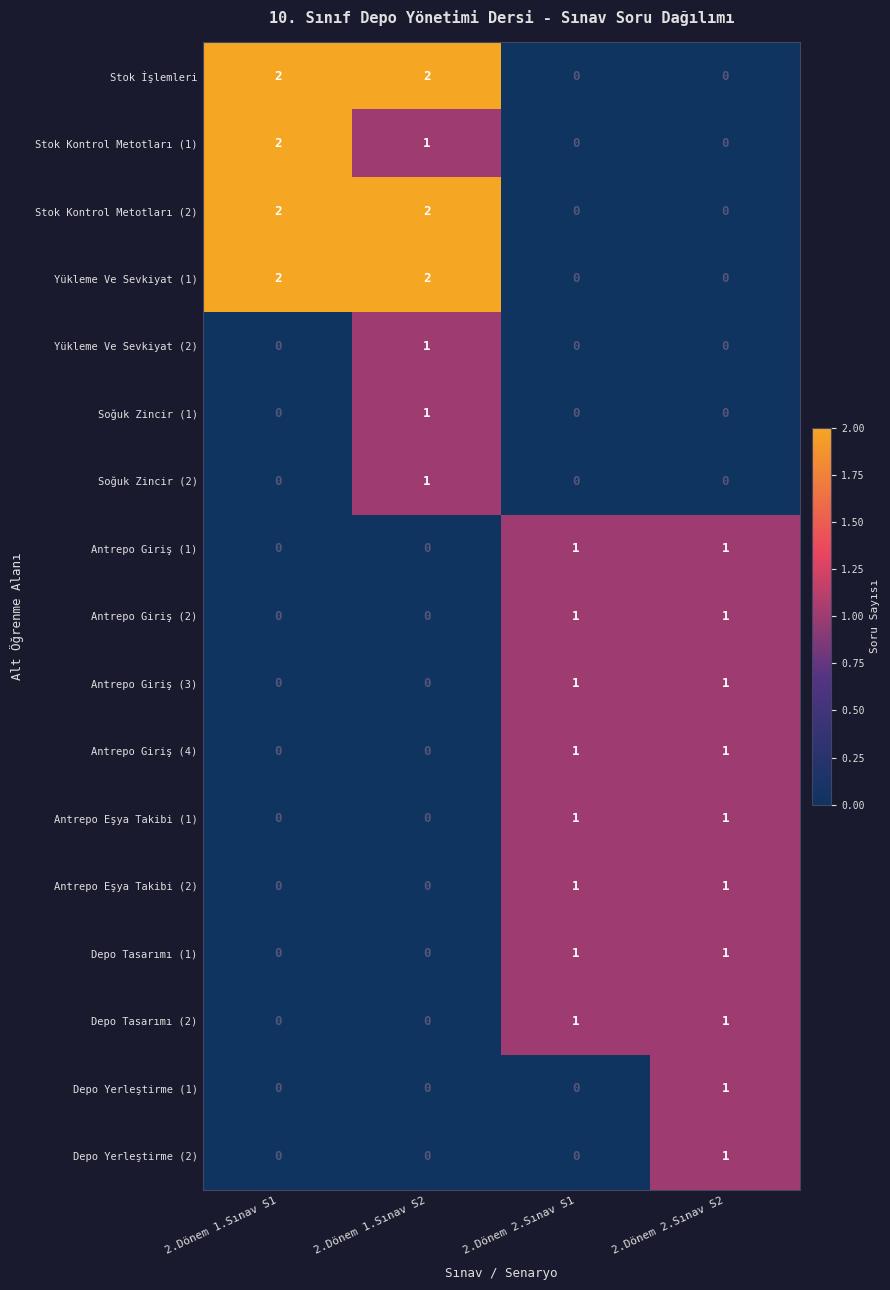

Is it true that Antrepo Giriş (2) equals 1 at 2.Dönem 2.Sınav S1?

True